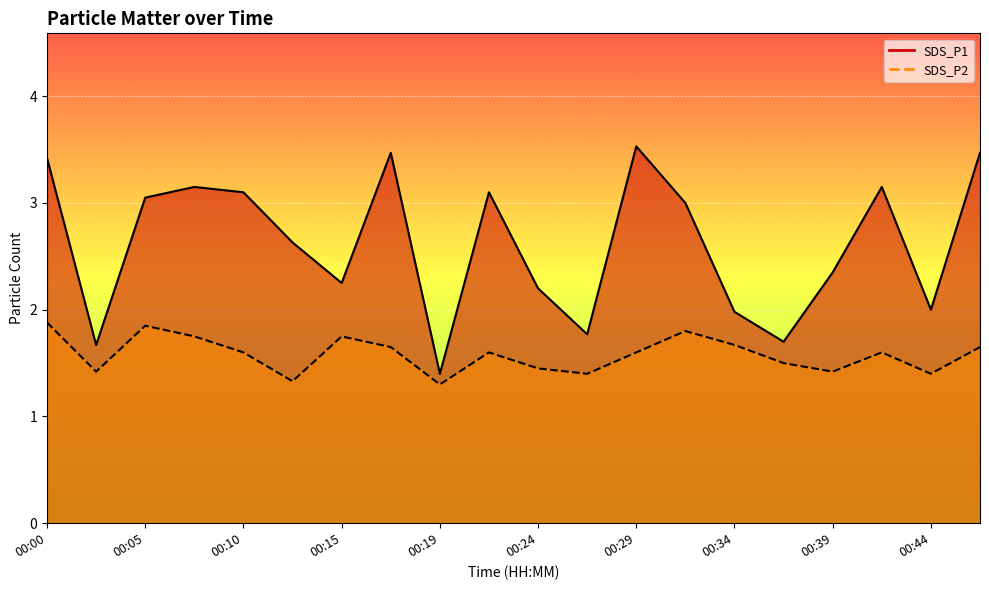

At which category does the chart reach its peak across all series?

00:29